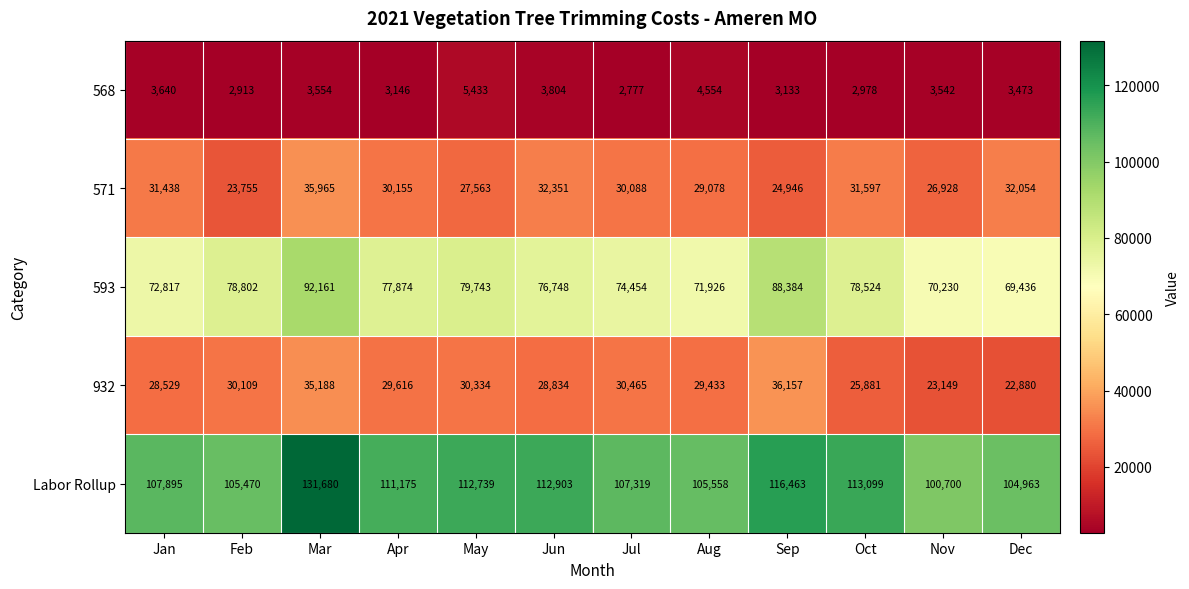

At Jan, list the series in order from largest to smallest.

Labor Rollup, 593, 571, 932, 568